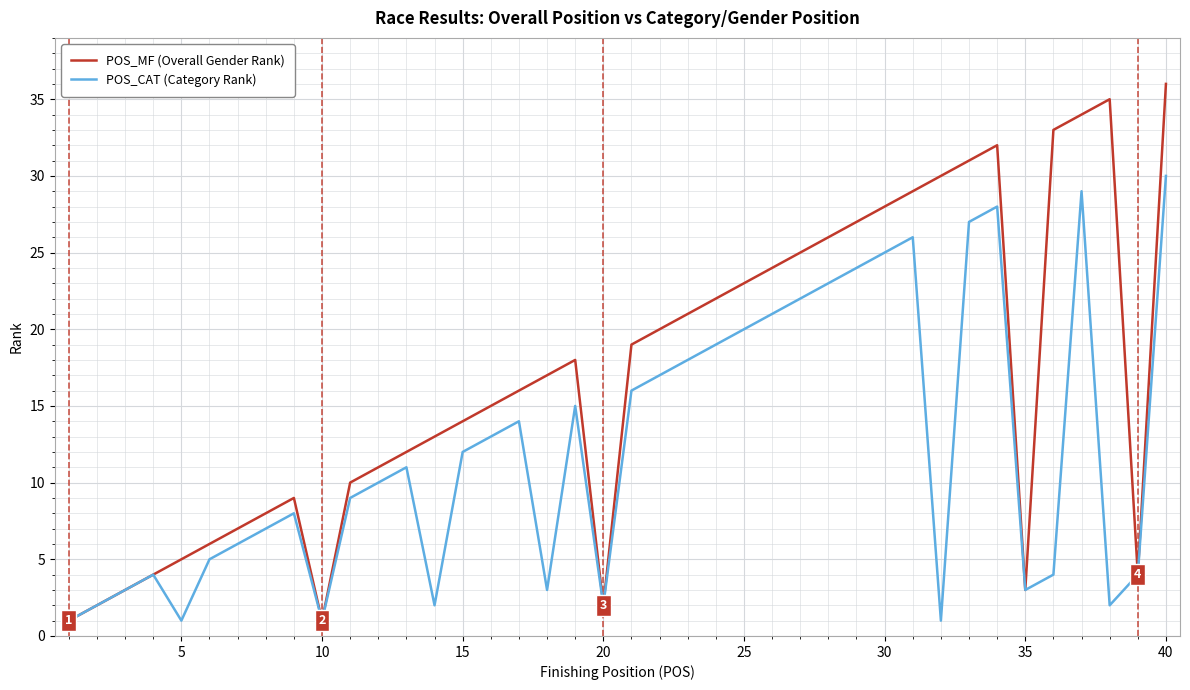

Which series has the largest range (max minus min)?

POS_MF (Overall Gender Rank)